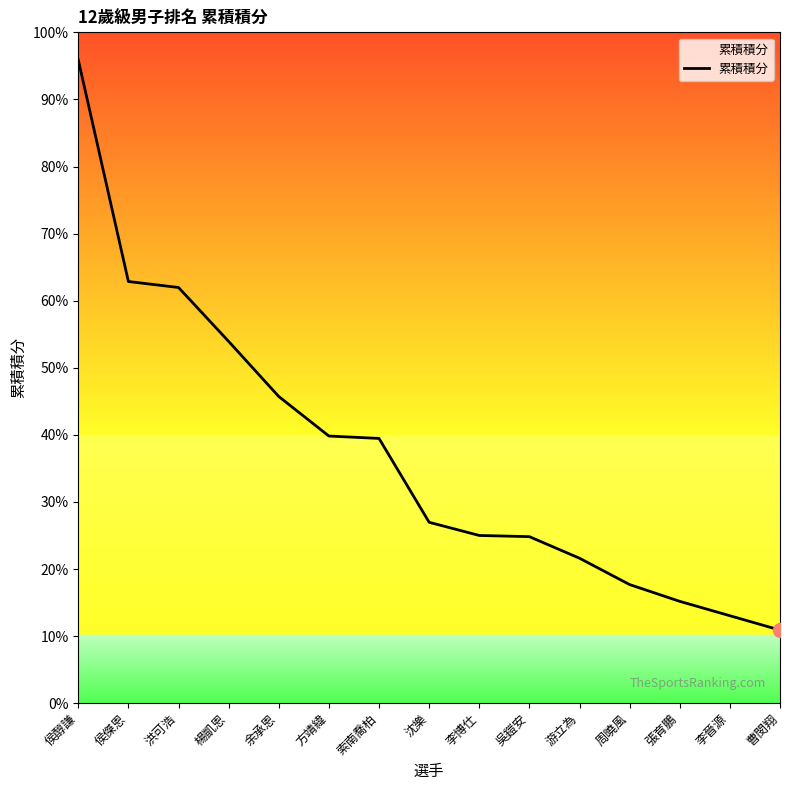

What is the label of the 15th point from the right?

侯醇謙